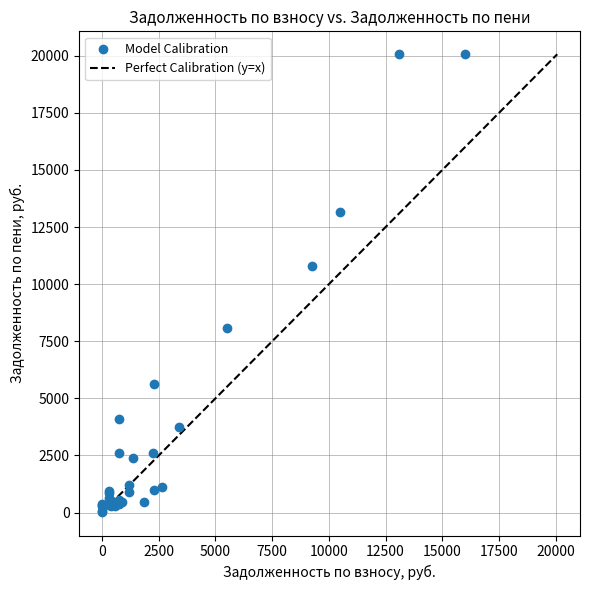

What Y value in the scatter plot is closest to 10039?

10803.3